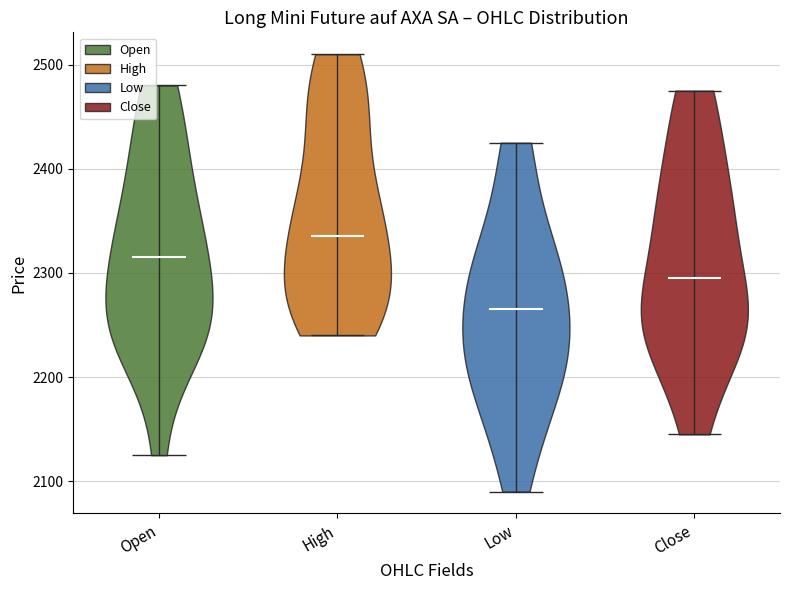

Reading left to right, read every violin against the y-axis: where its median line is, and the lowest and highest points it reaches. The values are not printed on the chart, so give them approximately, as read against the axis.

Open: median line 2320, lowest point 2130, highest point 2480
High: median line 2340, lowest point 2240, highest point 2510
Low: median line 2270, lowest point 2090, highest point 2430
Close: median line 2300, lowest point 2150, highest point 2480